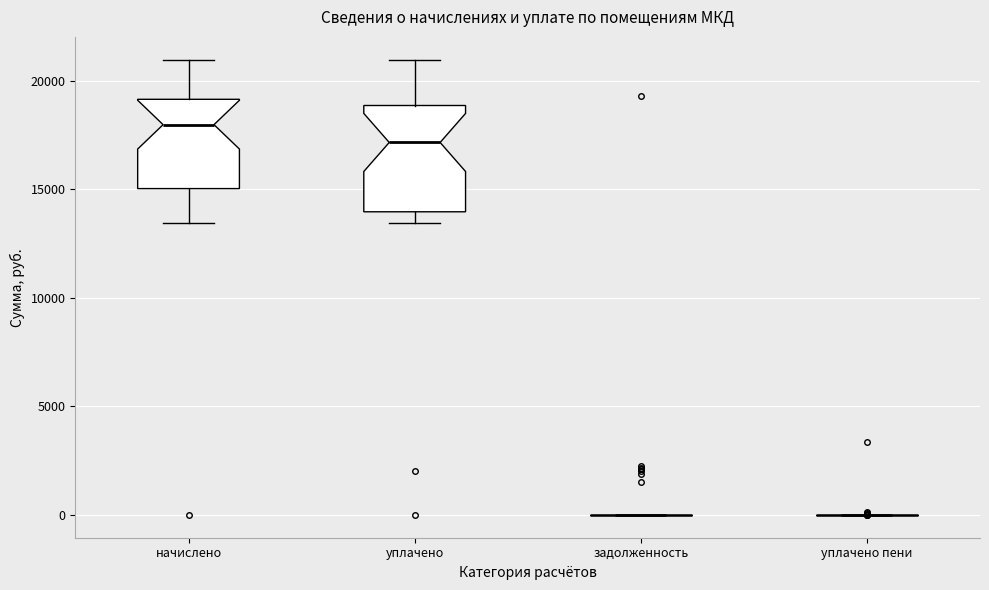

Comparing the boxes themselves (not the whiskers), which one is the tallest?

уплачено